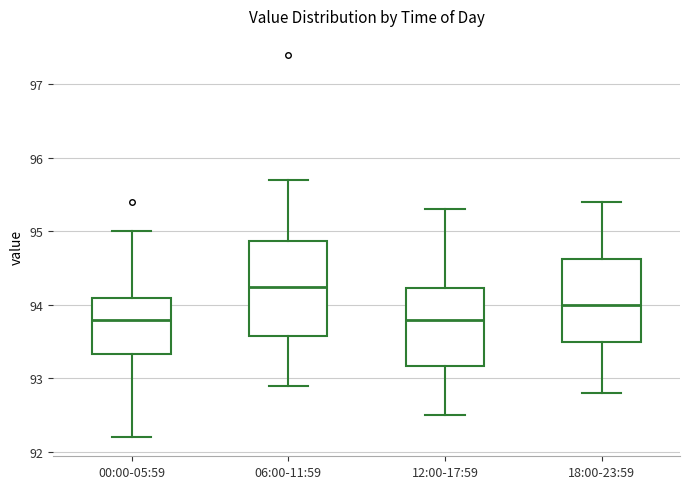

Which box's median line is the highest?

06:00-11:59